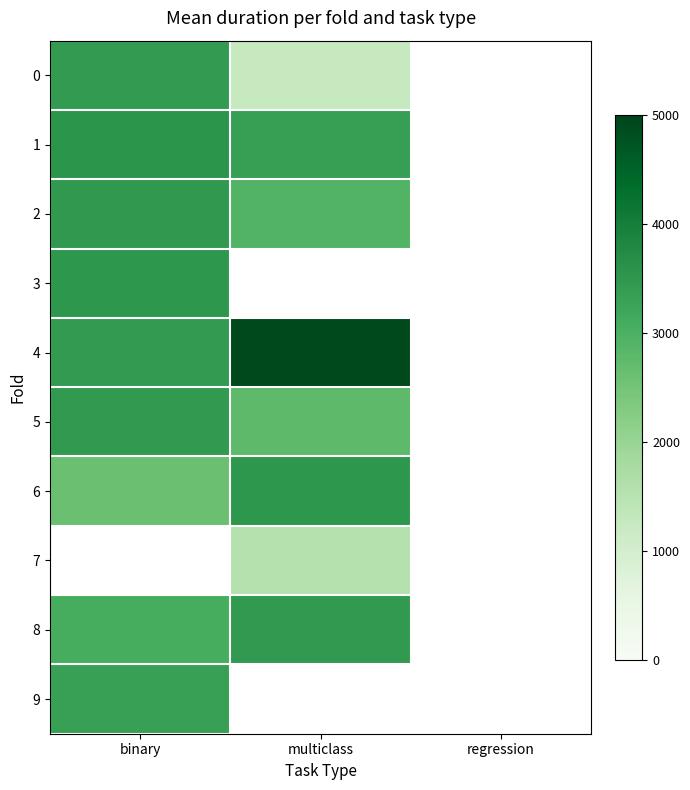

How many data points does each series have?

3